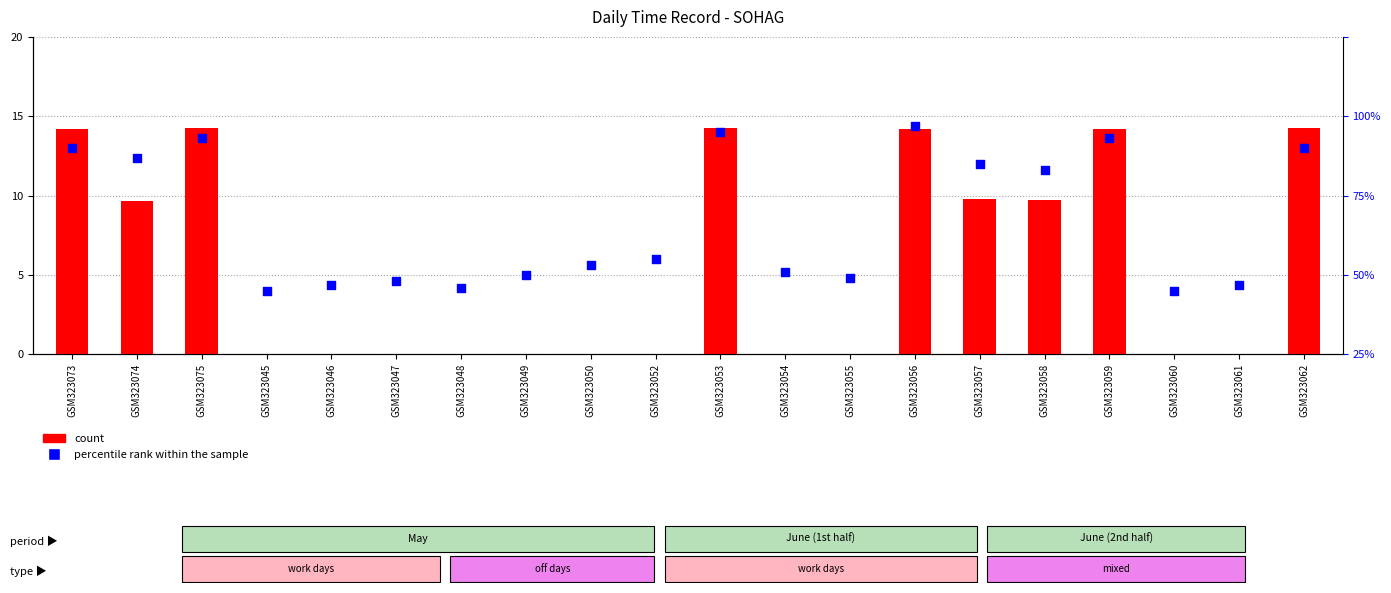

Which series contains the lowest Y value?

count